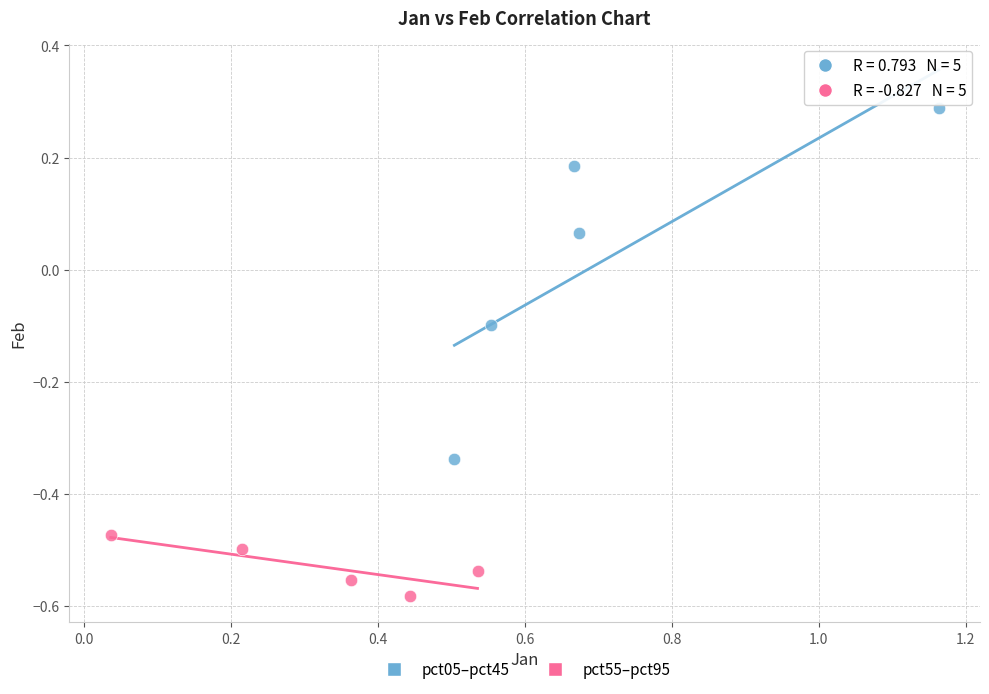

What are all the series names shown in the legend?

pct05–pct45, pct55–pct95